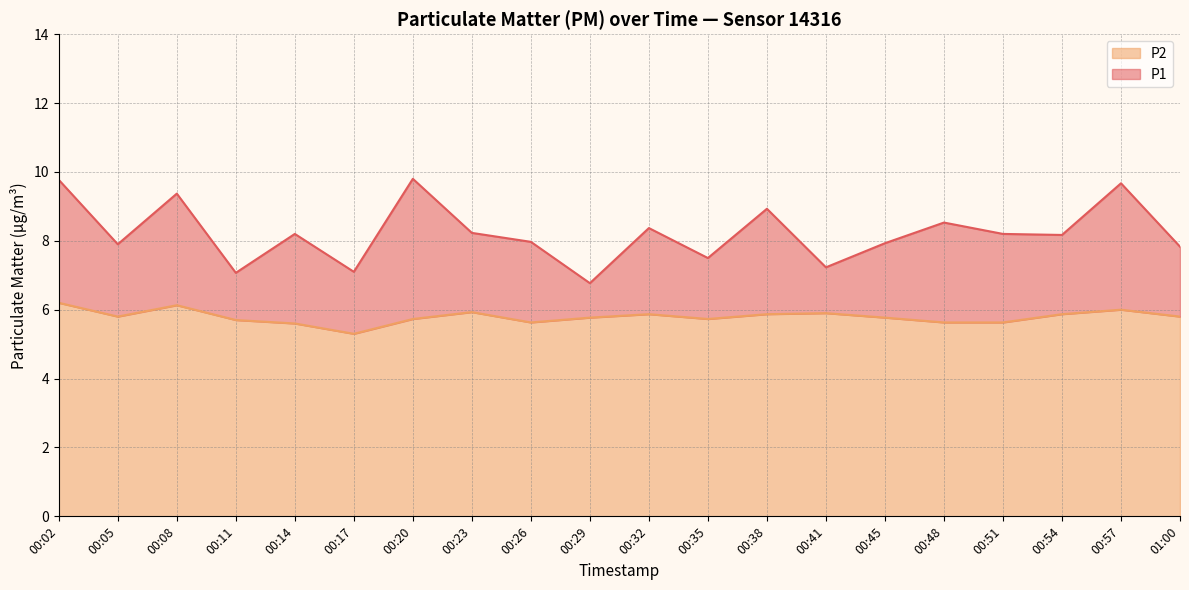

Count the number of data series in this chart.

2